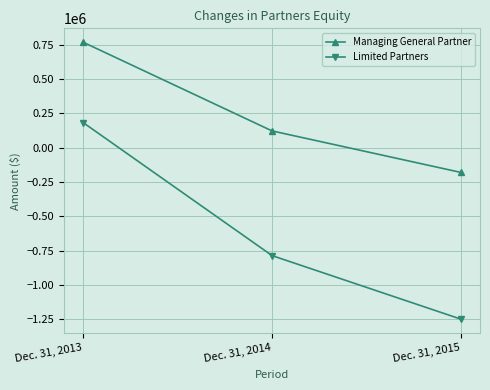

What is the smallest value displayed?

-1250200